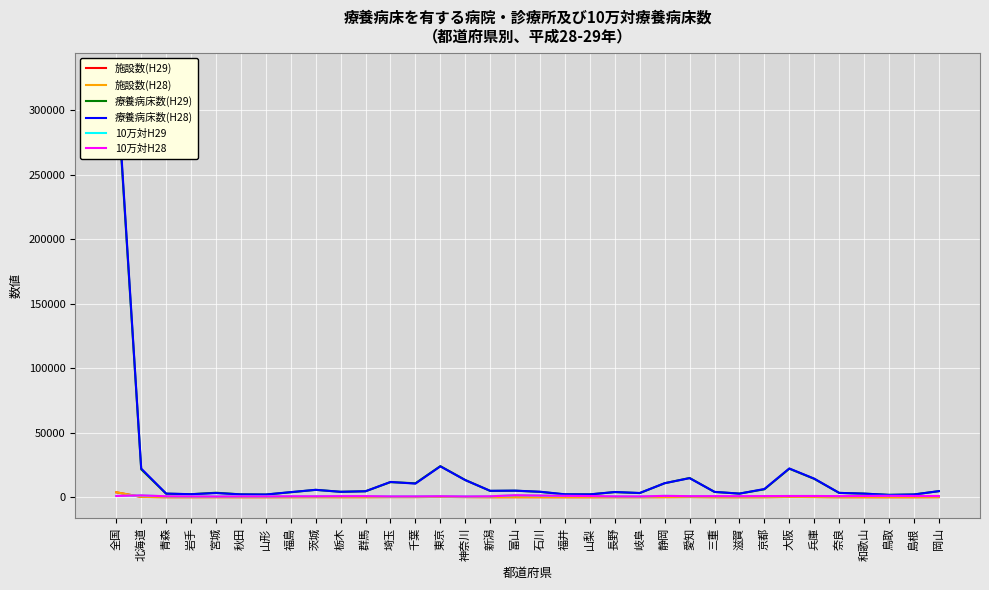

The value of 10万対H29 at 埼玉 is 153.5. True or false?

False